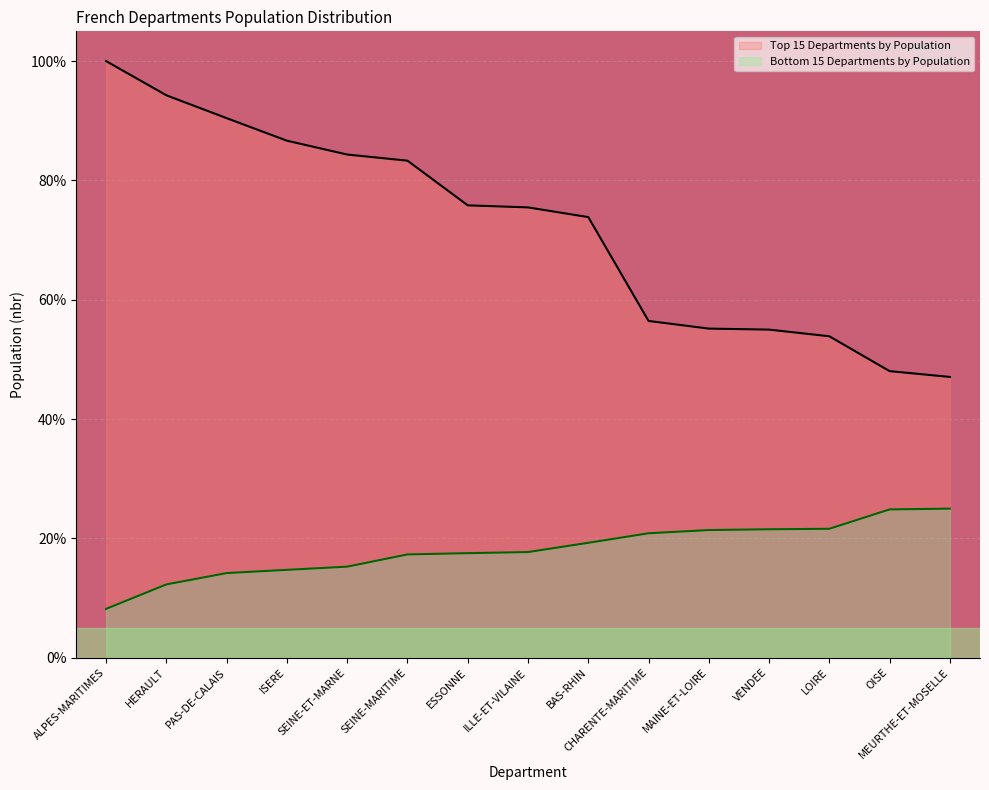

List the labels in order of Top 15 Departments by Population value, smallest first.

MEURTHE-ET-MOSELLE, OISE, LOIRE, VENDEE, MAINE-ET-LOIRE, CHARENTE-MARITIME, BAS-RHIN, ILLE-ET-VILAINE, ESSONNE, SEINE-MARITIME, SEINE-ET-MARNE, ISERE, PAS-DE-CALAIS, HERAULT, ALPES-MARITIMES